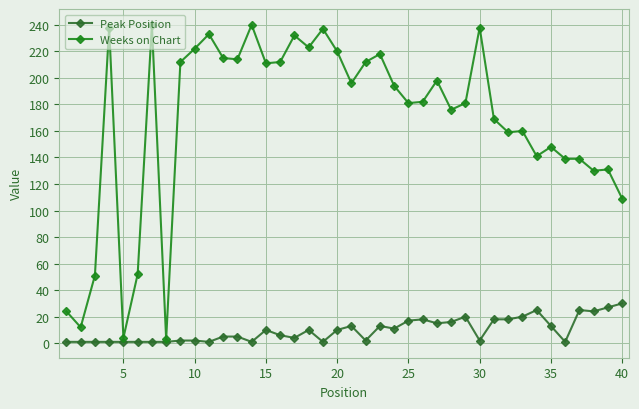

How many series are shown in this chart?

2